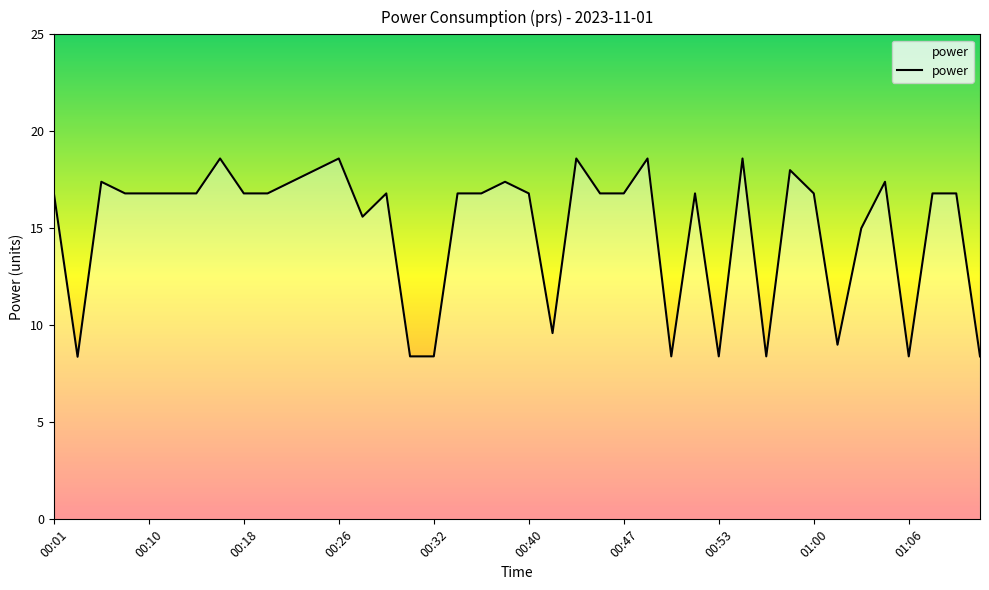

What is the maximum value shown in the chart?

18.6